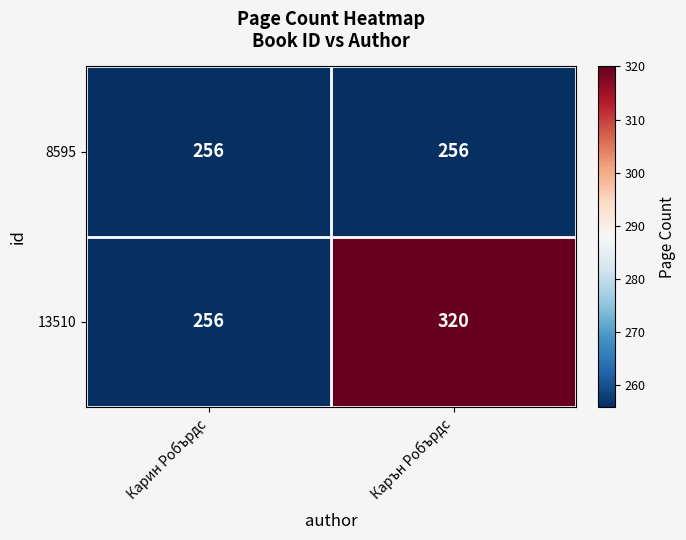

List the series in order of their peak value, lowest first.

8595, 13510